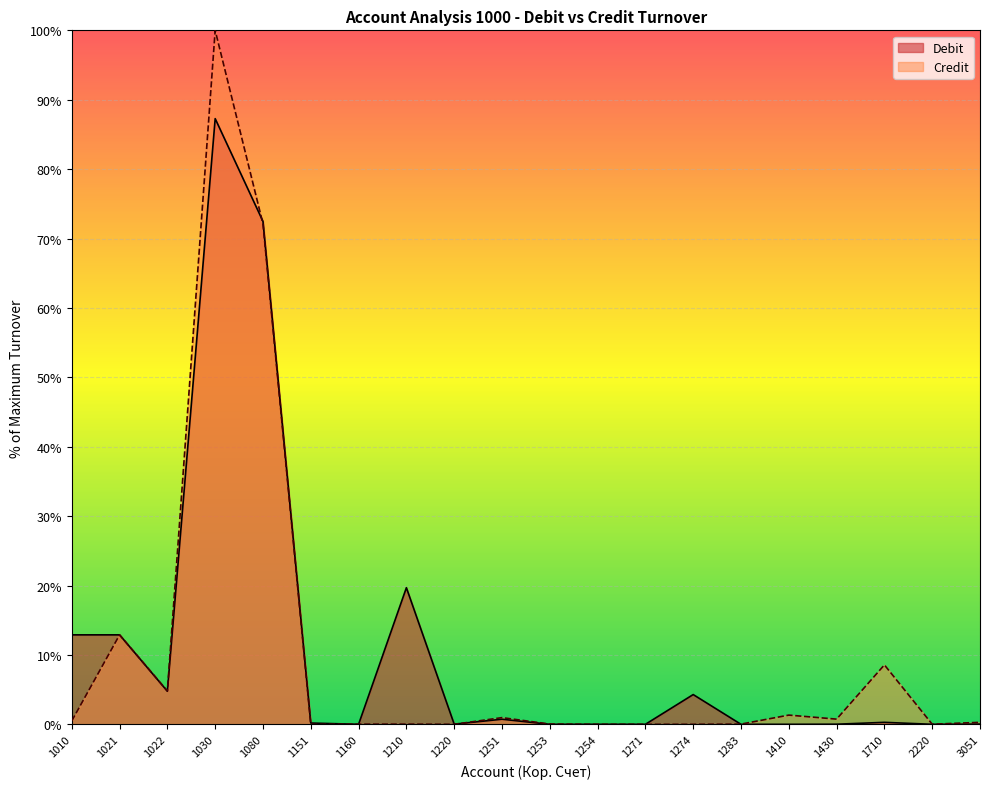

What is the average value of the Credit series?

10.1